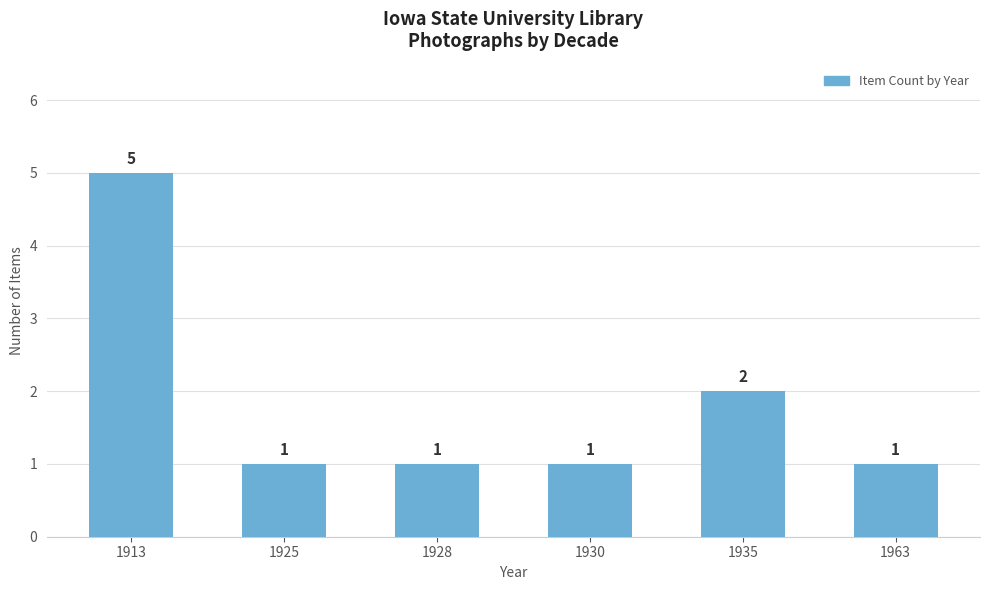

What is the ratio of the value at 1913 to the value at 1963?

5.0